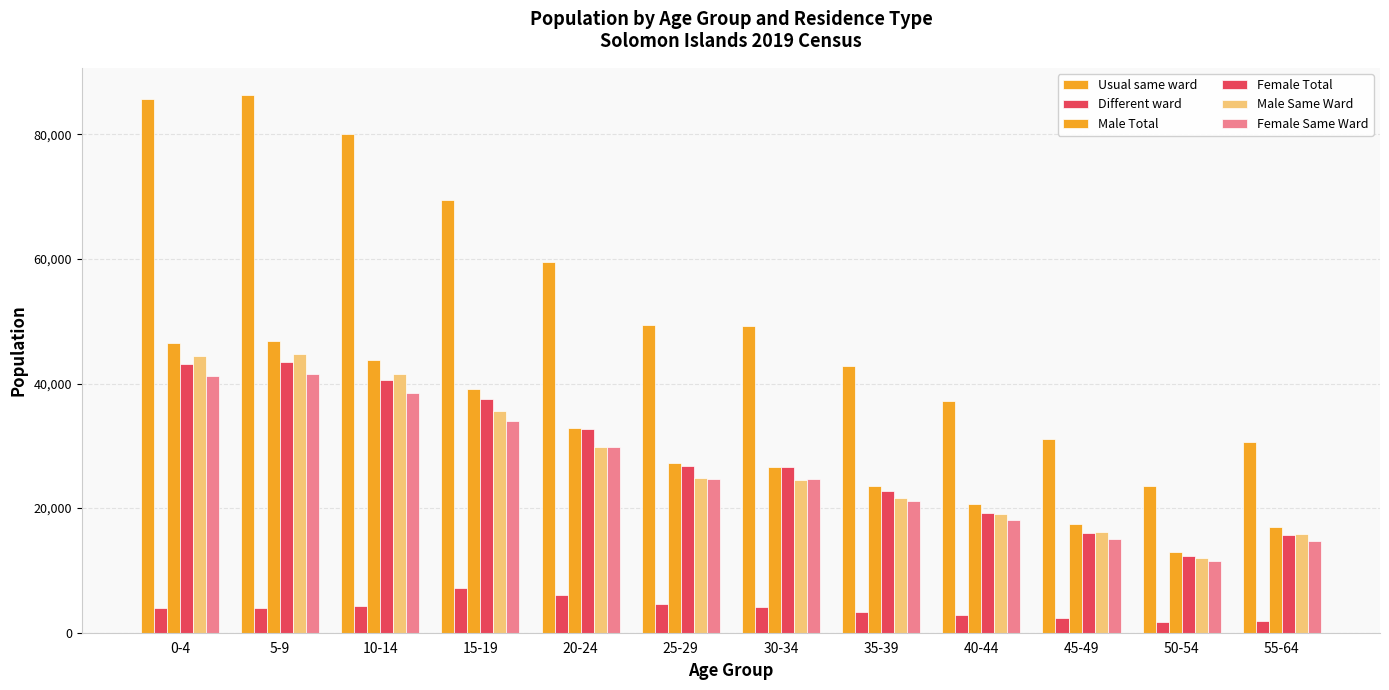

What is the average value of the Female Total series?

28064